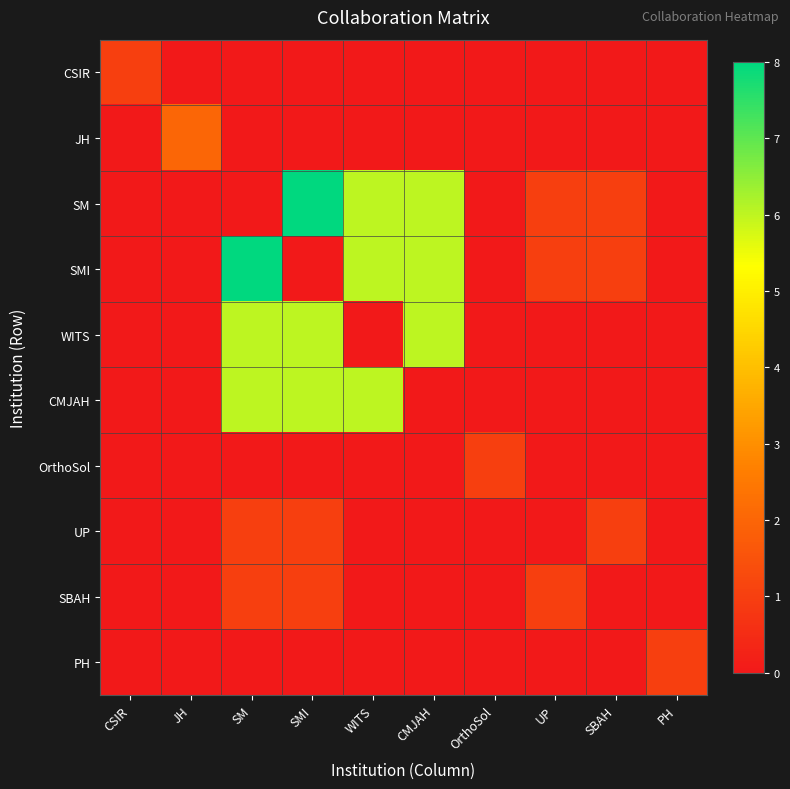

Between CSIR and OrthoSol, which series saw the biggest shift?

CSIR